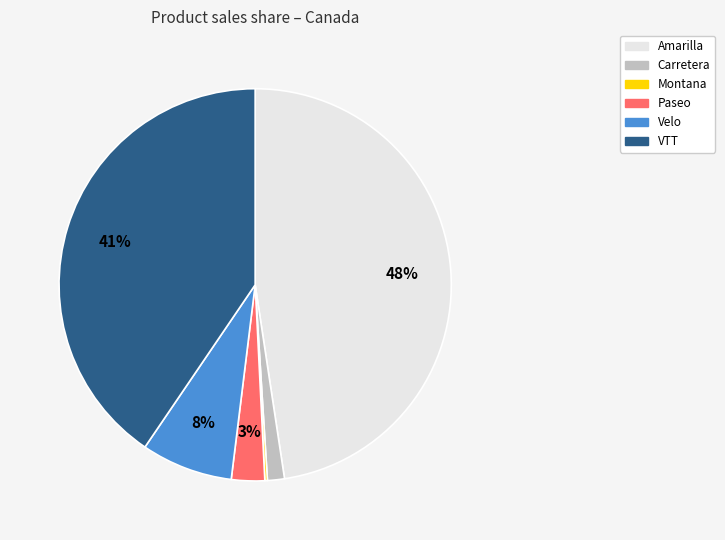

To the nearest percent, what portion does Amarilla represent?

48%